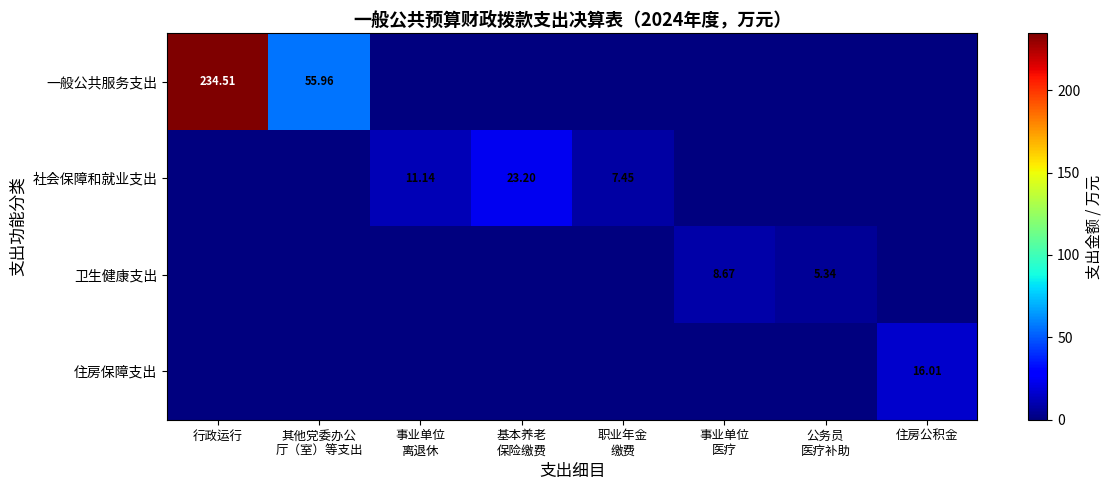

How many values in the 卫生健康支出 series exceed 0?

2